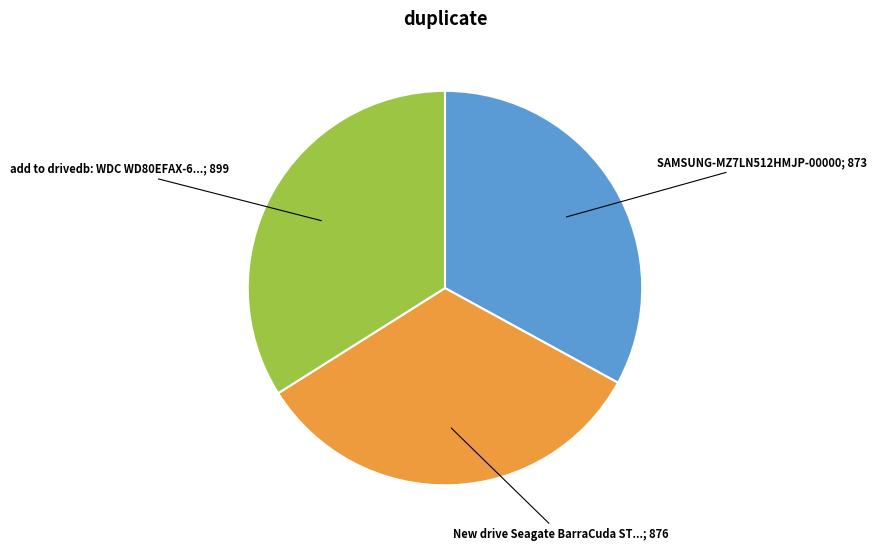

Does any single category account for the majority?

No